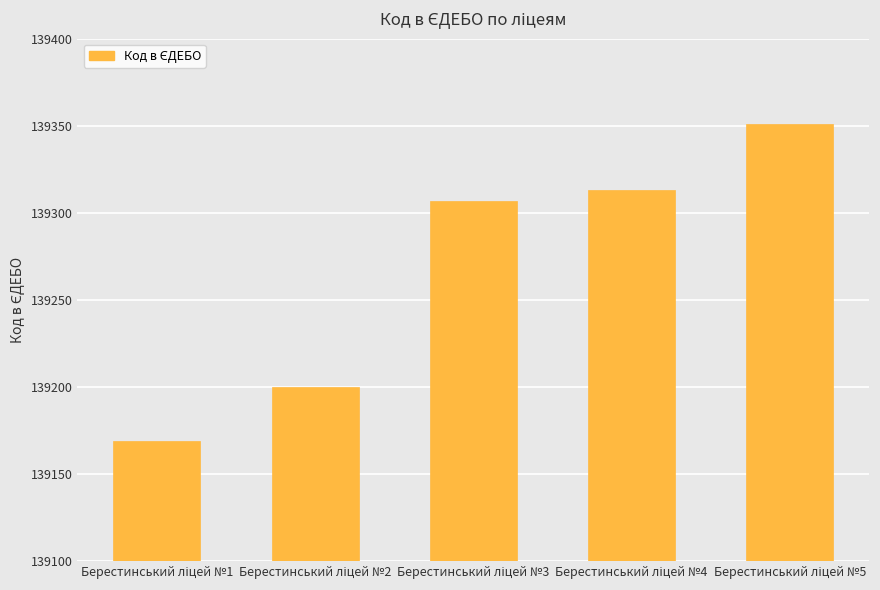

How many bars are there in total?

5